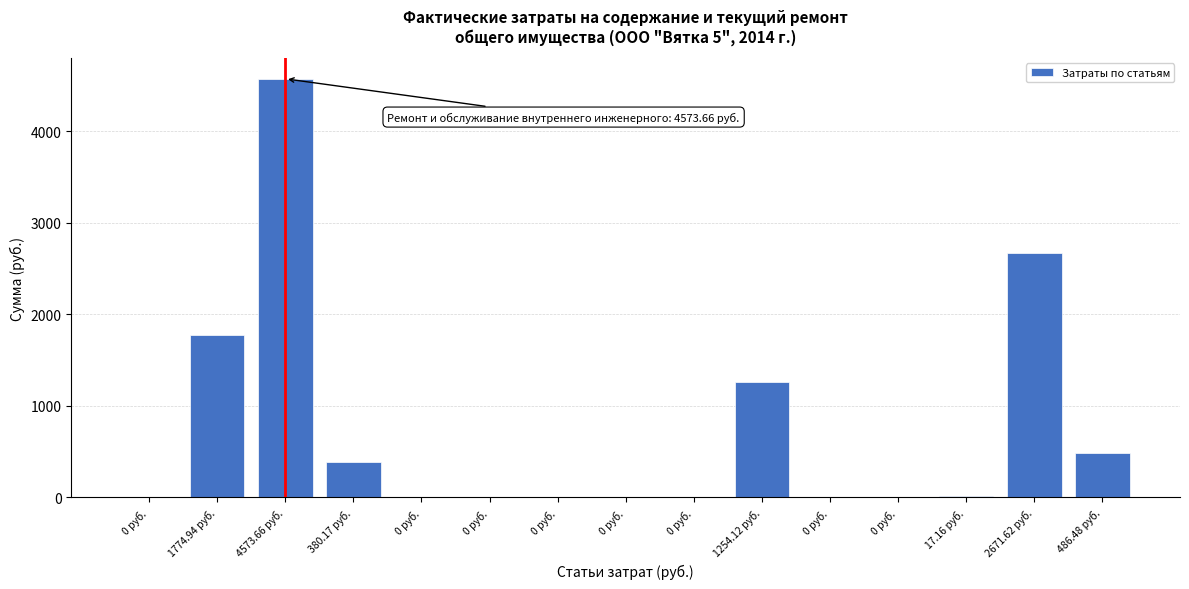

Count the number of categories in the chart.

15